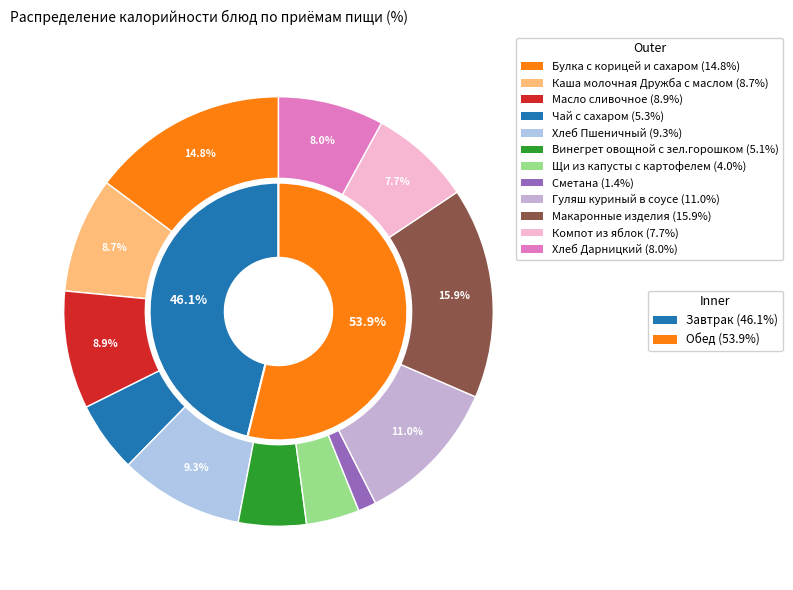

What is the total percentage of Сметана and Винегрет овощной с зел.горошком?

6.5%